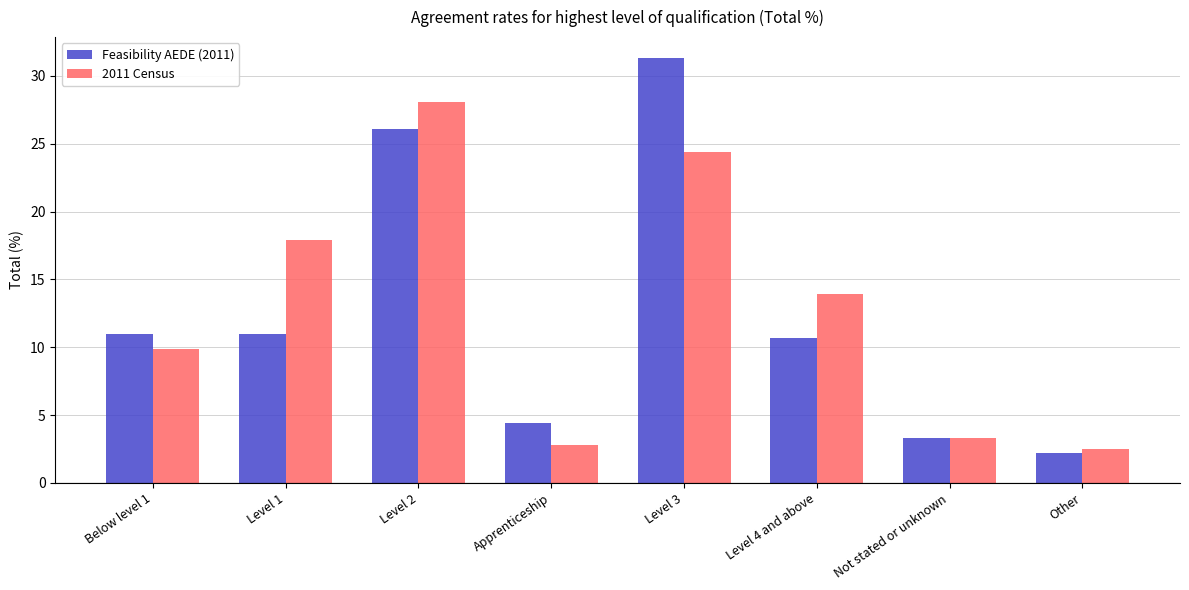

True or false: Feasibility AEDE (2011) has a value of 19.8 at Level 3.

False